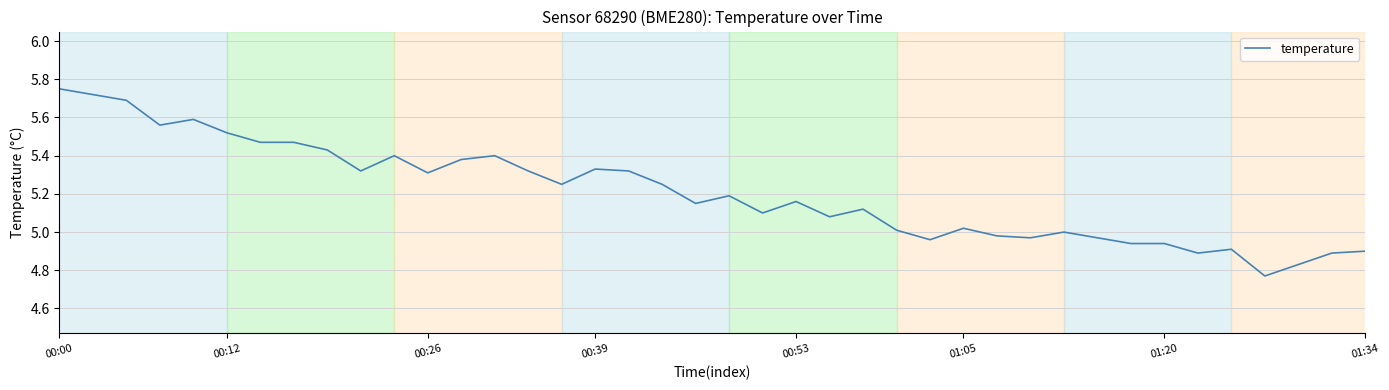

What is the difference between the maximum and minimum values?

1.0